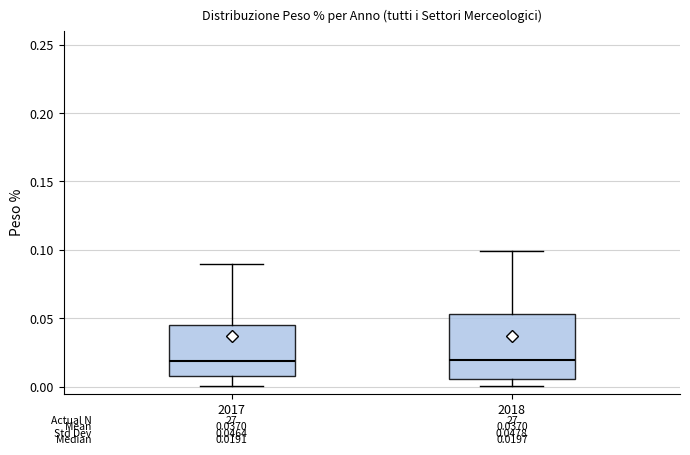

Comparing the boxes themselves (not the whiskers), which one is the tallest?

2018